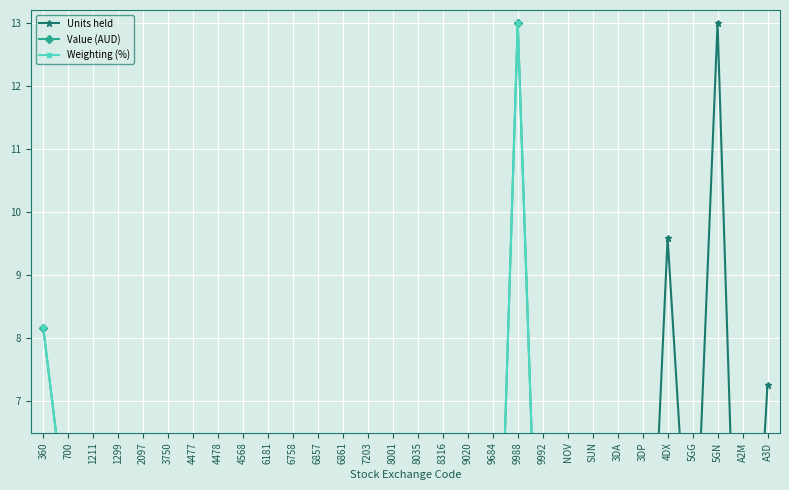

How many lines are shown in the chart?

3